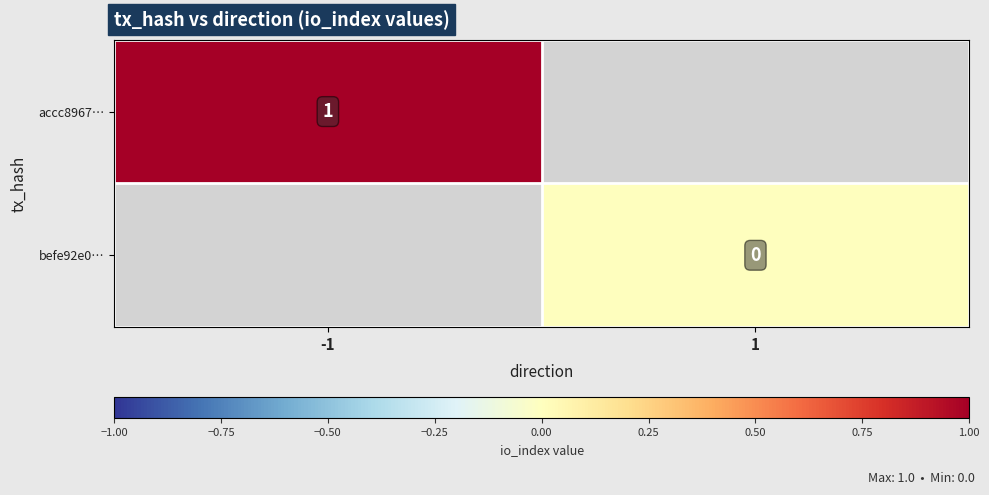

List the labels in order of befe92e0… value, largest first.

-1, 1